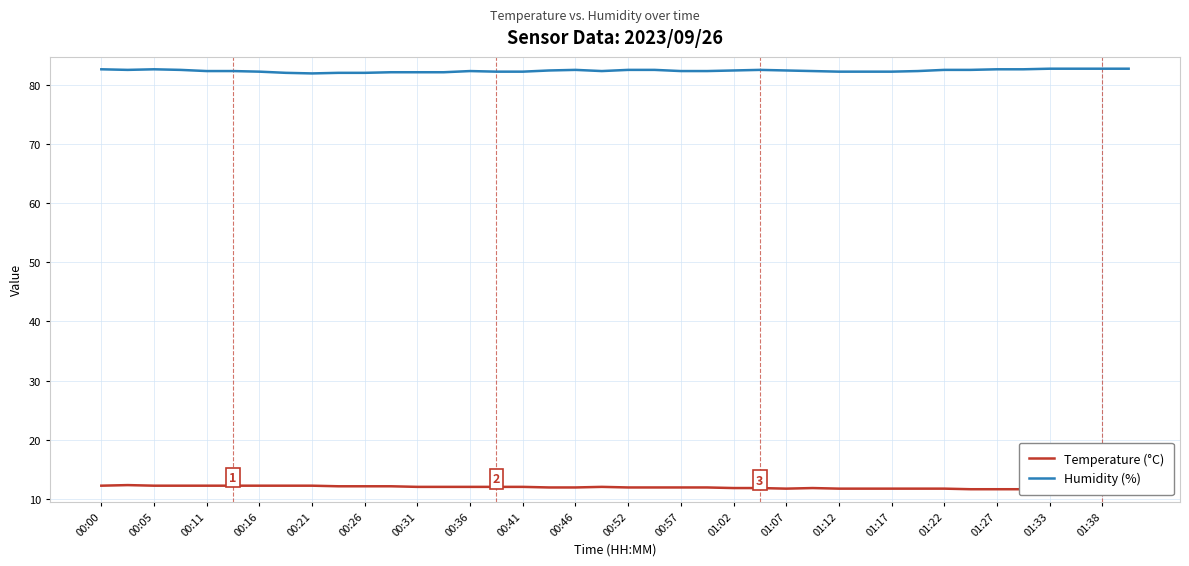

What is the maximum value shown in the chart?

82.8